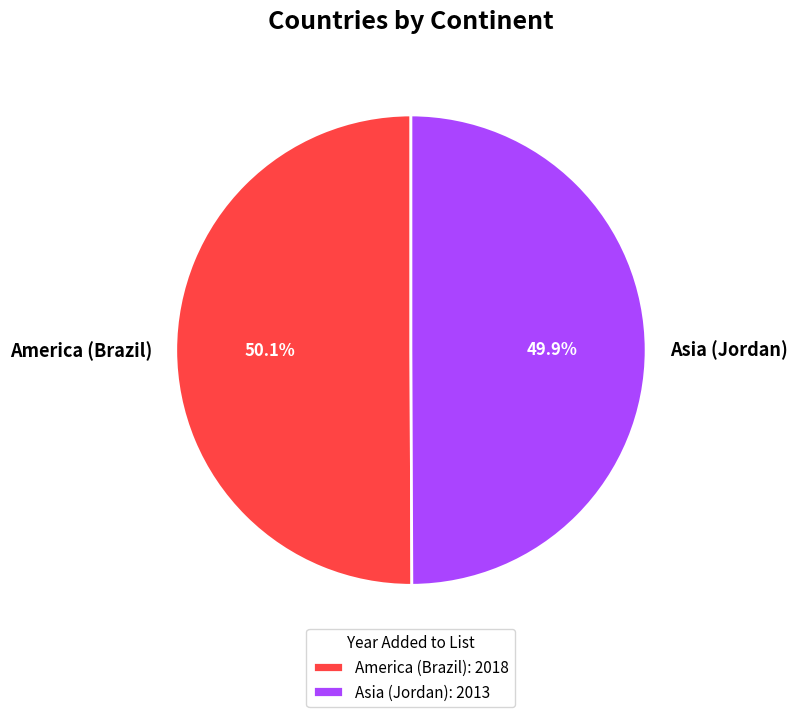

How many segments does this pie chart have?

2